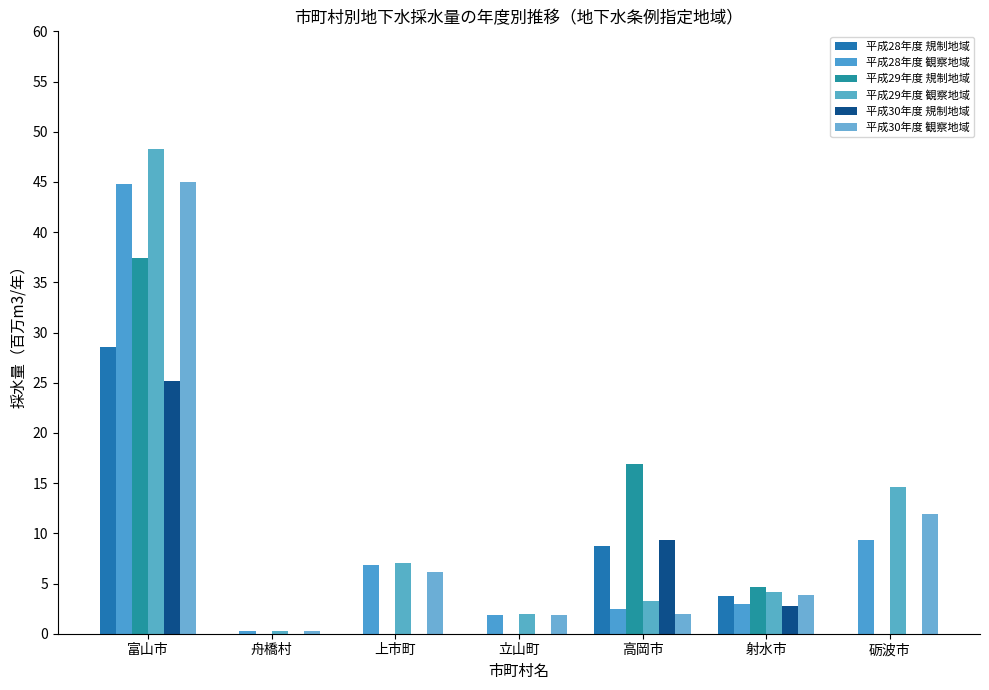

Are the bars grouped side by side (vs. stacked)?

Yes